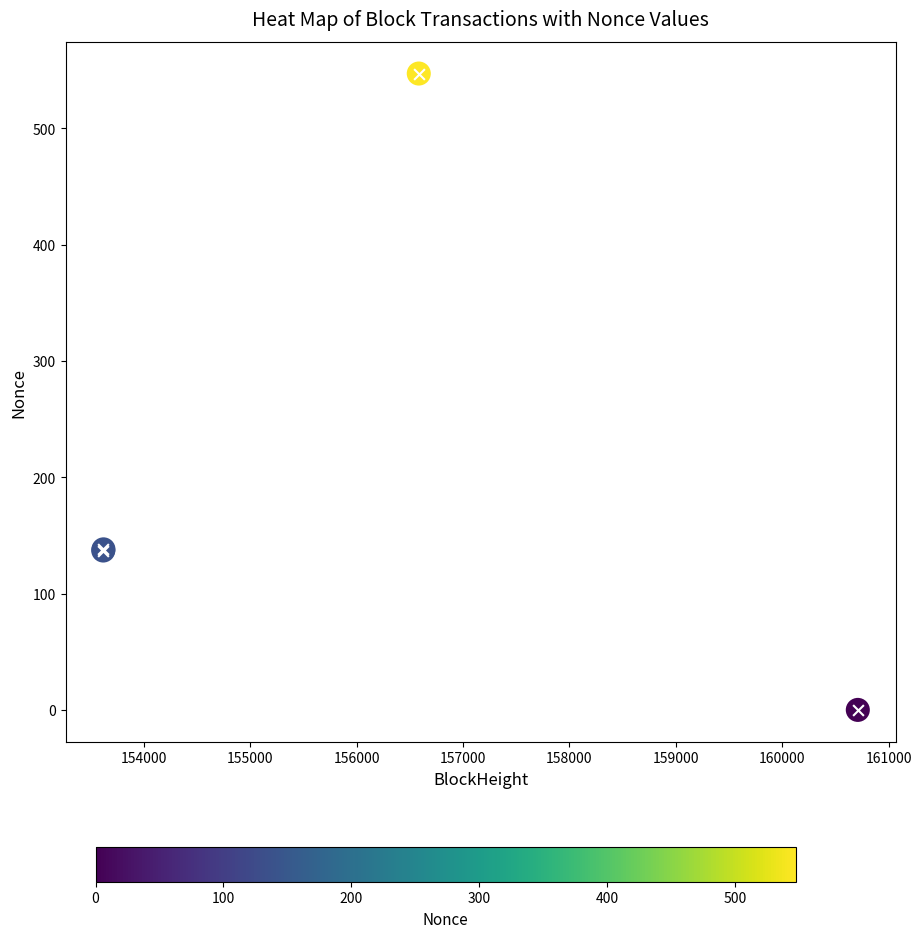

Count the number of values greater than 138.

1